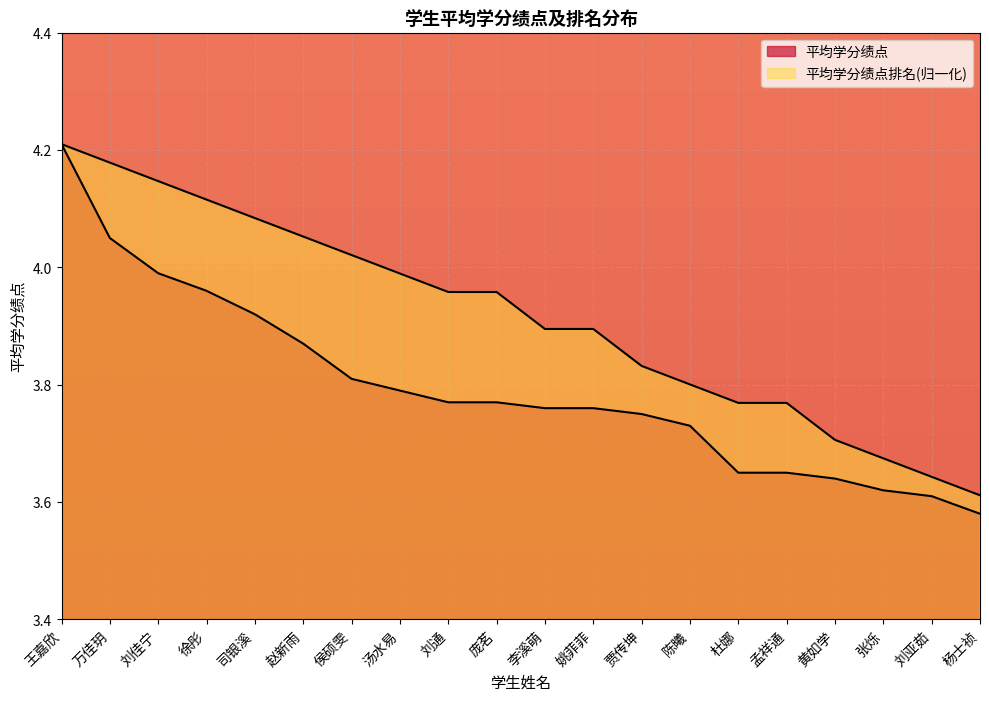

What position from the left is 王嘉欣?

1